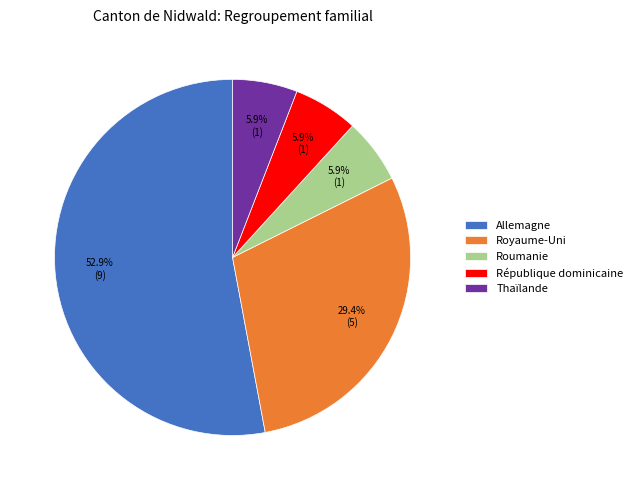

To the nearest percent, what is the combined percentage of Roumanie and Royaume-Uni?

35%